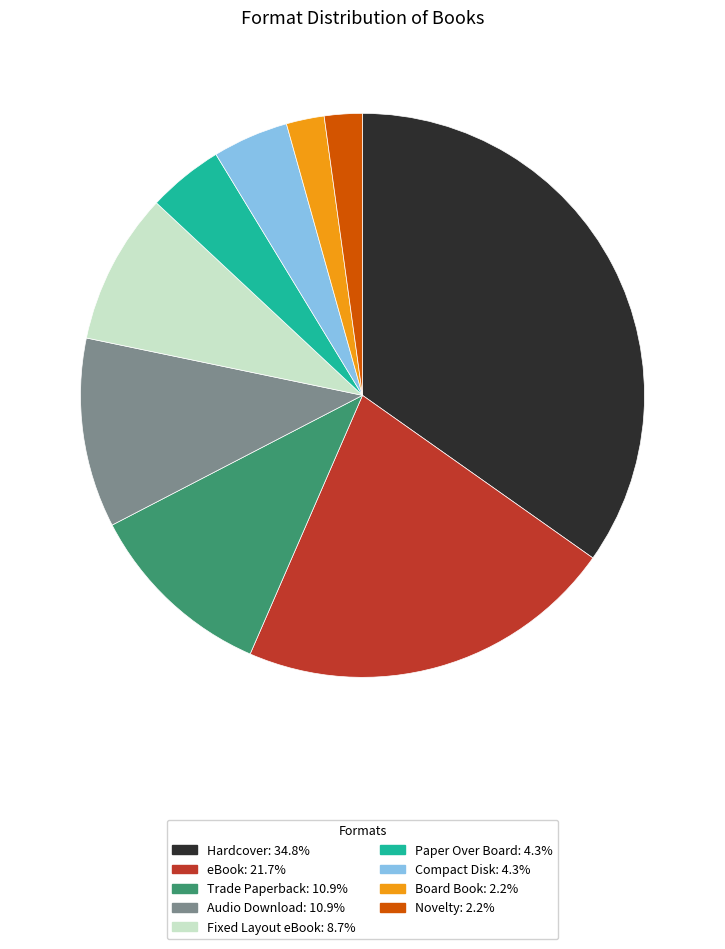

Is the sum of Compact Disk and Novelty greater than half?

No